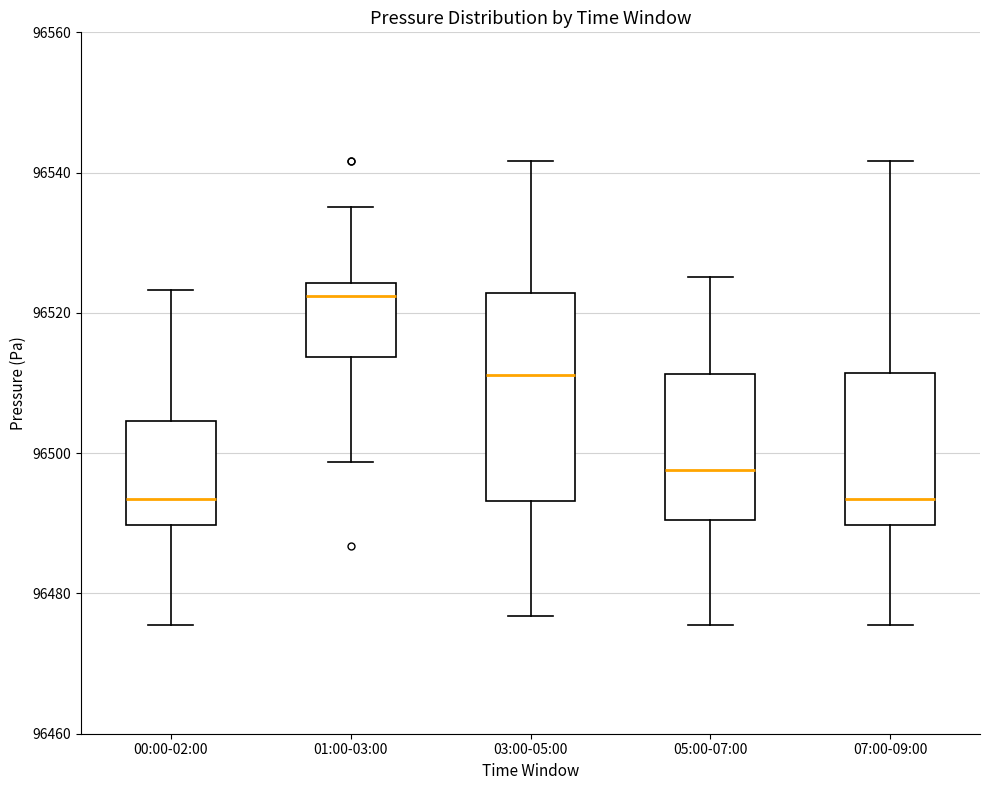

Reading left to right, read every box against the y-axis: the position of its median line, the range the box covers, and the ends of its whiskers. The values are not printed on the chart, so give them approximately, as read against the axis.

00:00-02:00: median 96494, box 96490 to 96504, whiskers 96476 to 96524
01:00-03:00: median 96522, box 96514 to 96524, whiskers 96498 to 96536
03:00-05:00: median 96512, box 96494 to 96522, whiskers 96476 to 96542
05:00-07:00: median 96498, box 96490 to 96512, whiskers 96476 to 96526
07:00-09:00: median 96494, box 96490 to 96512, whiskers 96476 to 96542